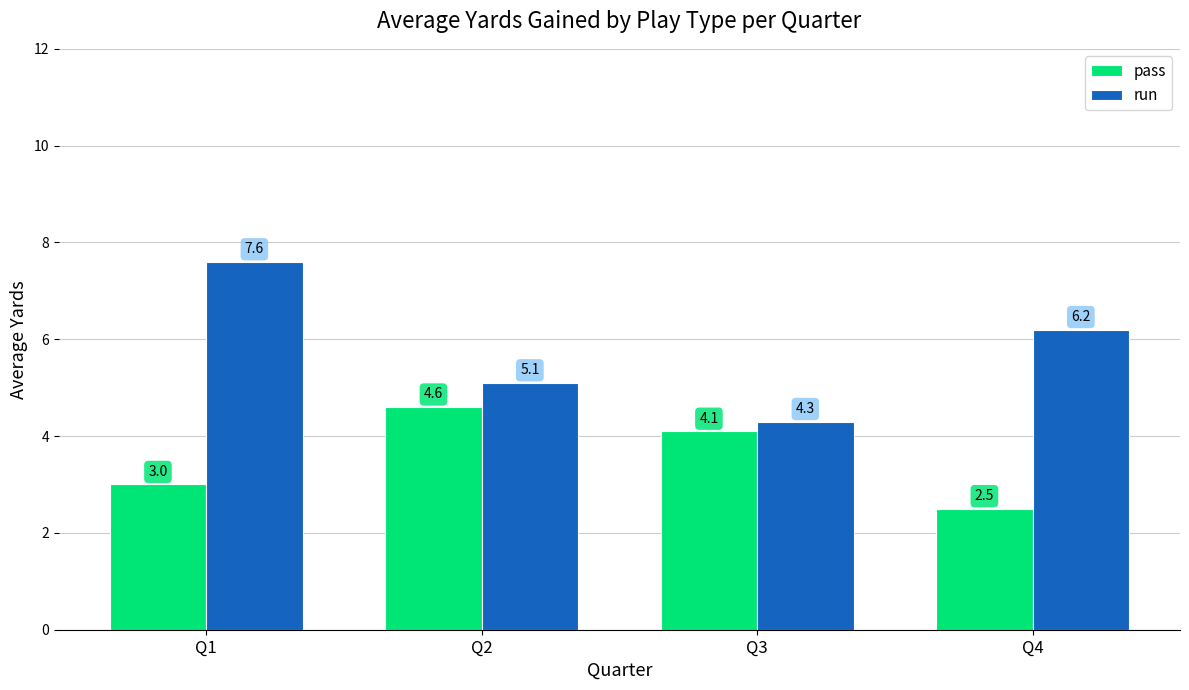

What is the value of the pass bar at the 1st from the left?

3.0